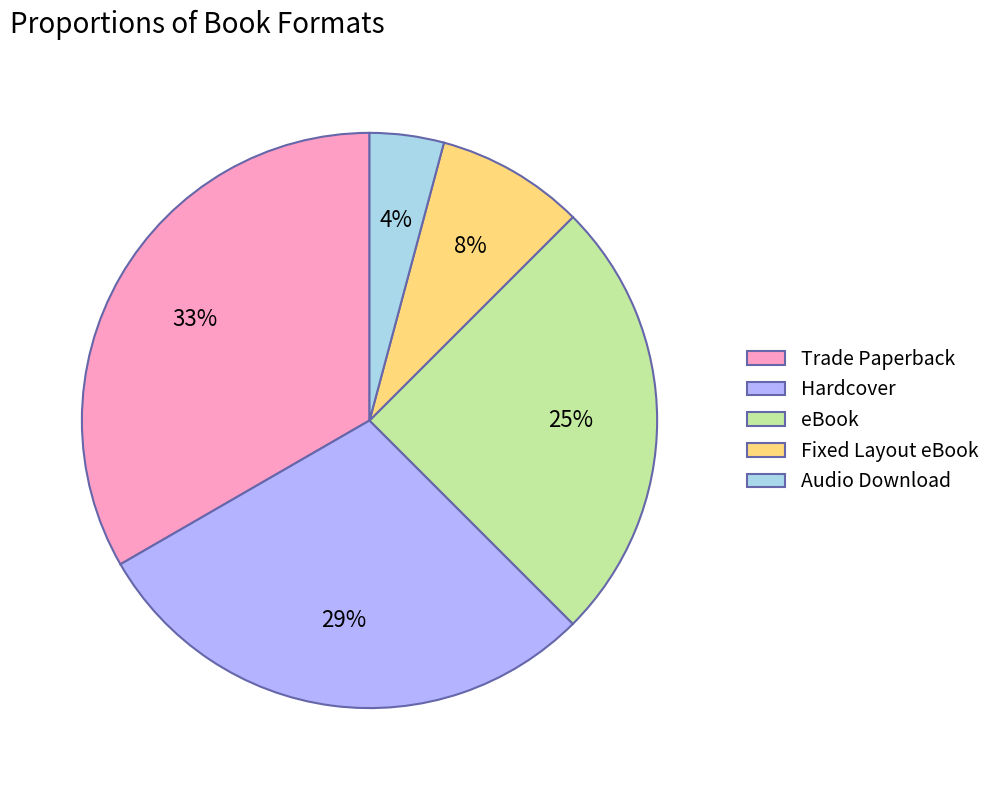

Between Hardcover and Audio Download, which is larger?

Hardcover